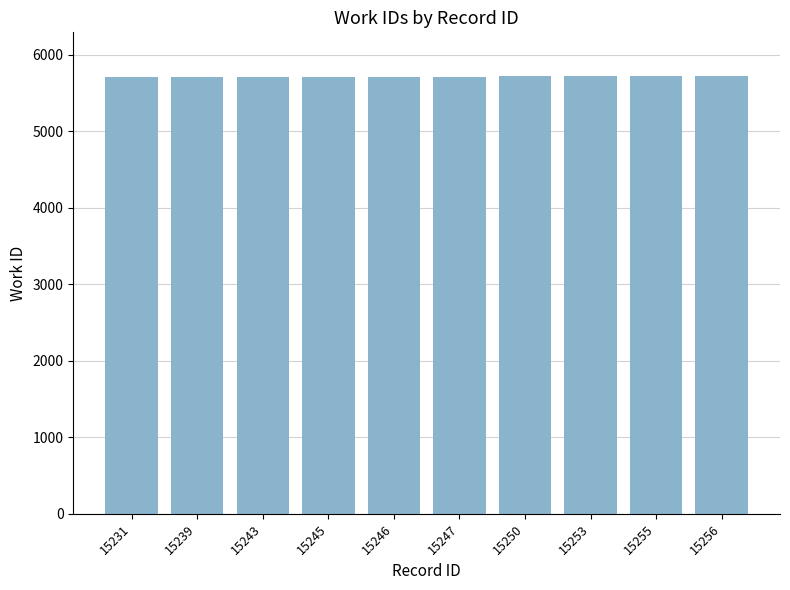

What is the maximum value shown in the chart?

5724